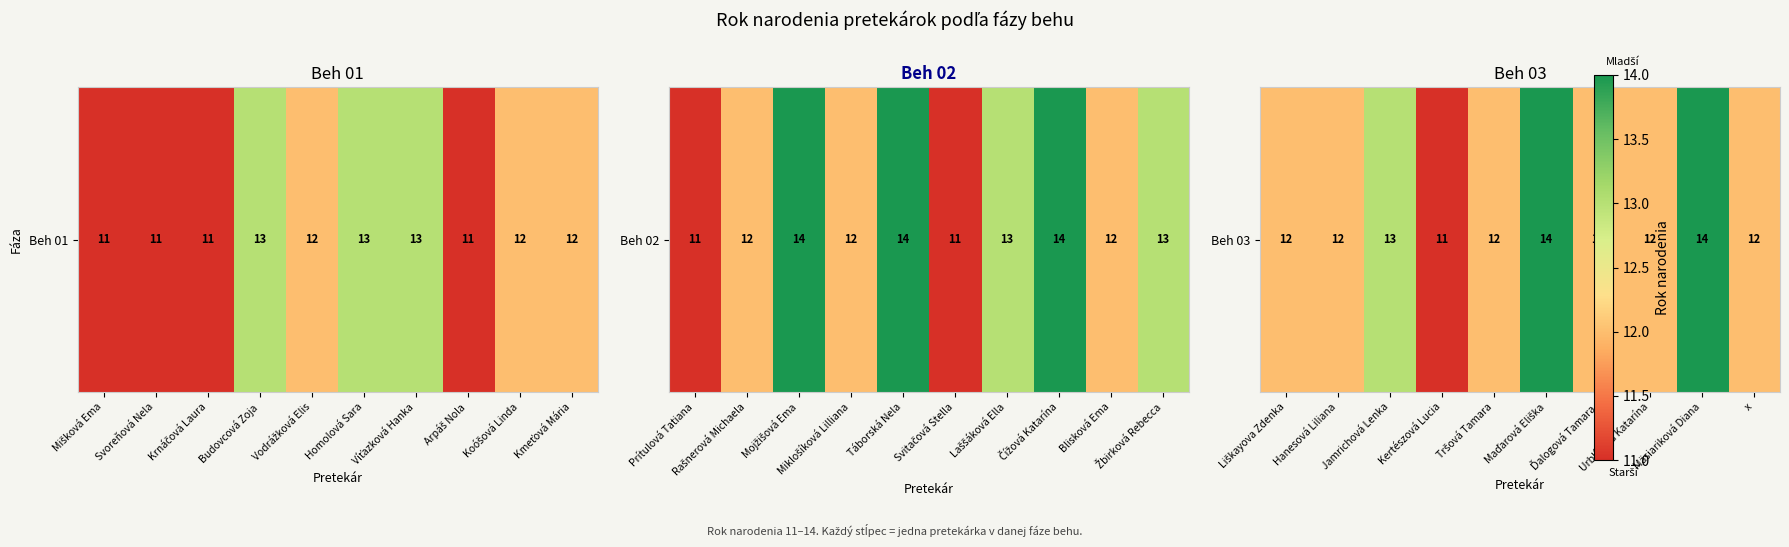

What is the difference between the maximum and second lowest values?

2